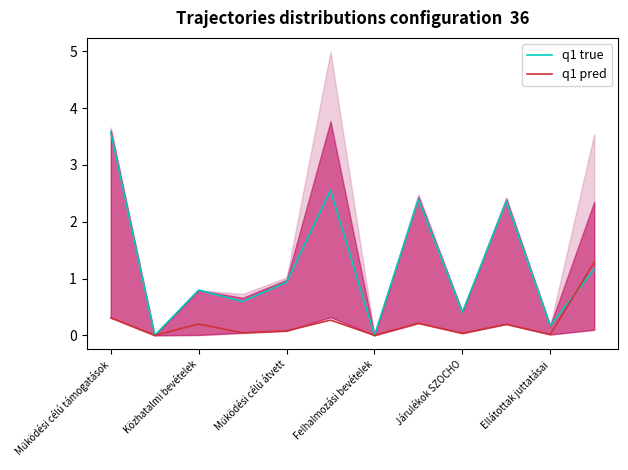

Reading left to right, transcribe all the data shown in this chart.

q1 true: 3.6	0.0	0.8	0.6	0.9	2.6	0.0	2.4	0.4	2.4	0.2	1.2
q1 pred: 0.3	0.0	0.2	0.0	0.1	0.3	0.0	0.2	0.0	0.2	0.0	1.3